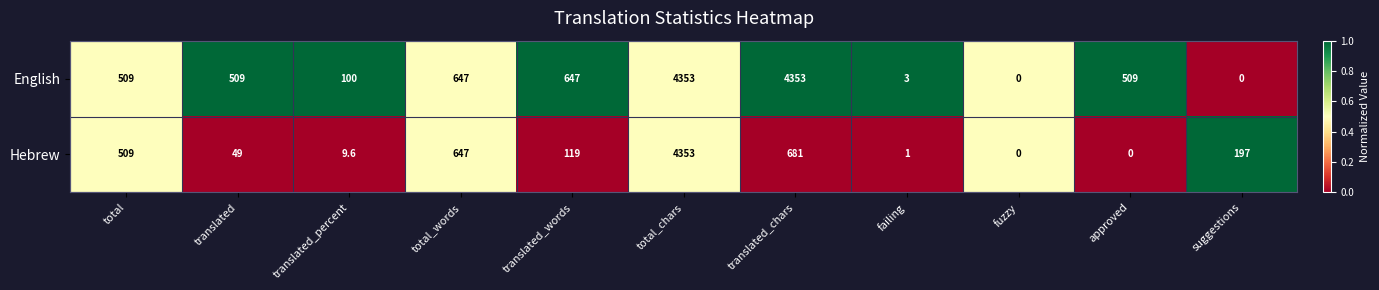

What is the average value of the Hebrew series?

596.9